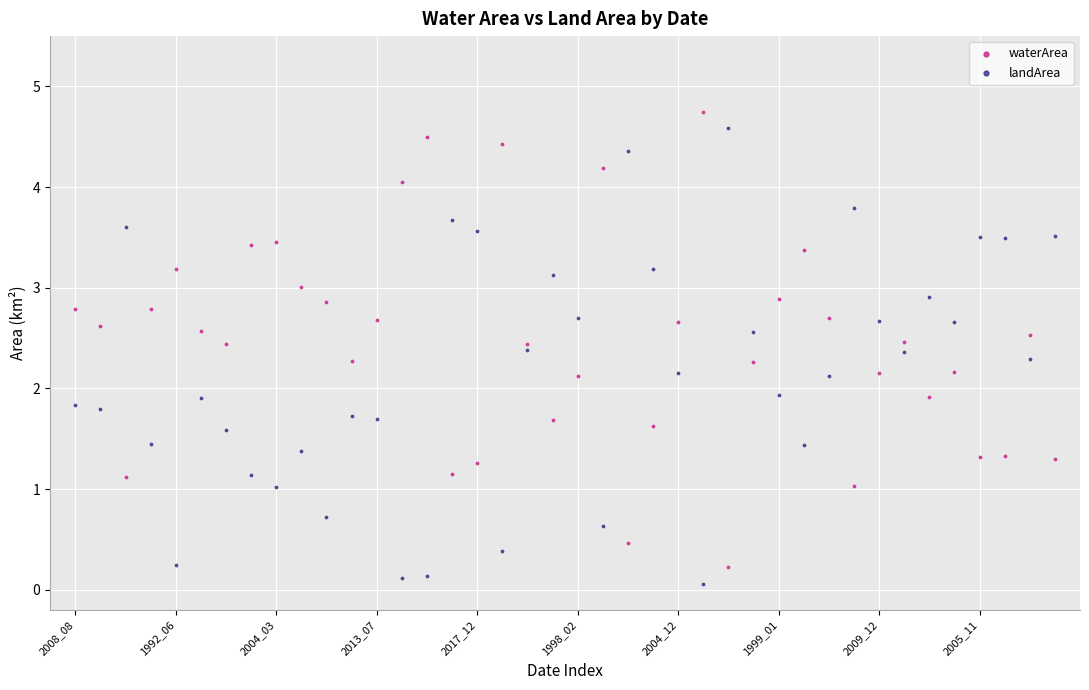

Which series contains the lowest Y value?

landArea